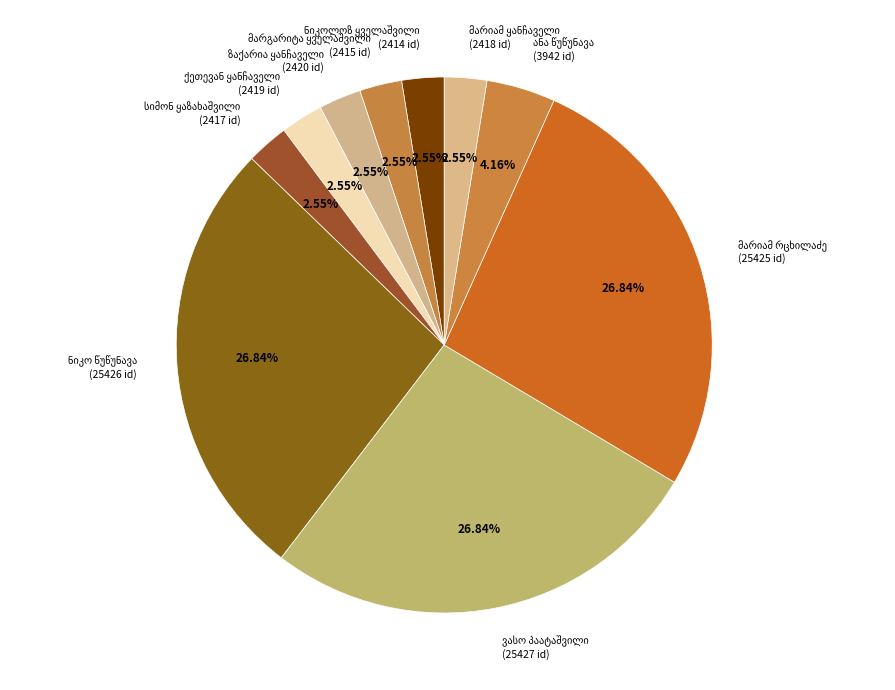

Is there a majority slice in this chart?

No